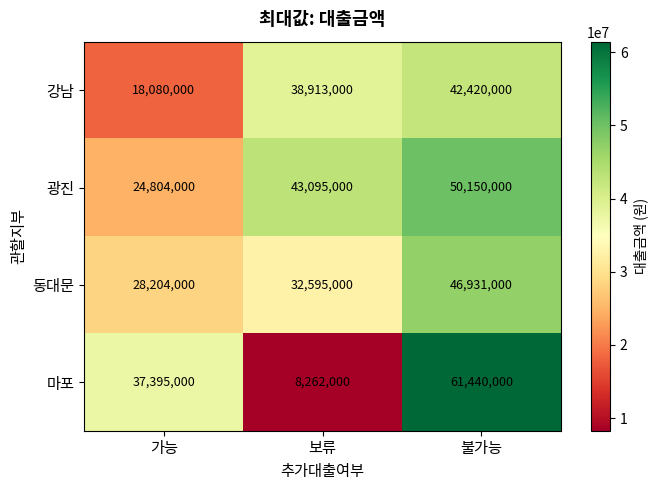

How many 마포 values are between 8262000 and 61440000?

3